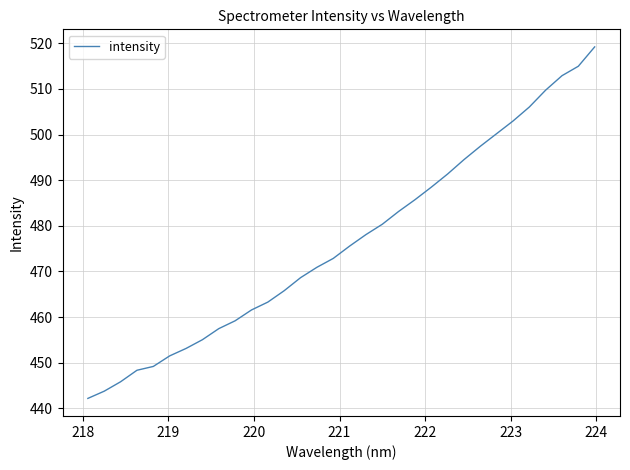

Reading right to left, transcribe all the data shown in this chart.

519.2	515.0	512.9	509.7	506.0	503.0	500.2	497.4	494.5	491.4	488.5	485.7	483.2	480.3	478.1	475.6	472.9	470.9	468.6	465.8	463.3	461.6	459.2	457.5	455.0	453.1	451.5	449.2	448.3	445.8	443.8	442.2